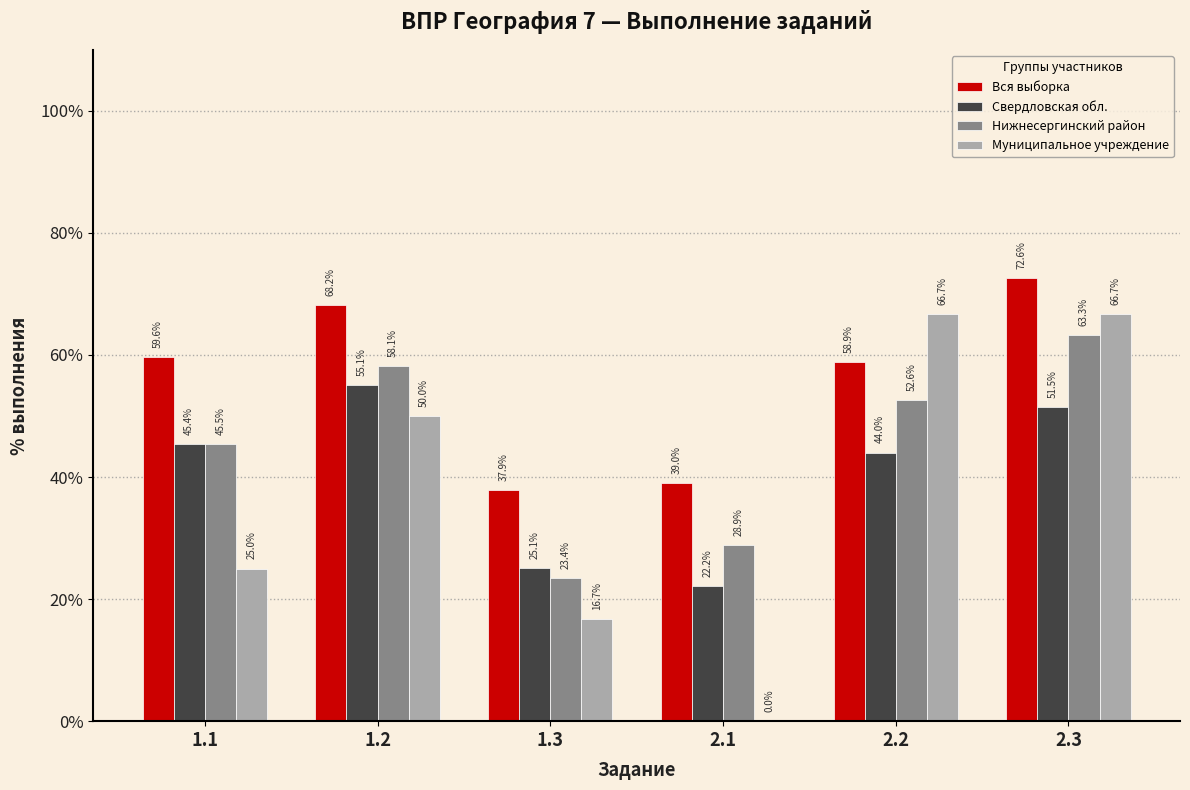

What is the sum of all Свердловская обл. values?

243.3